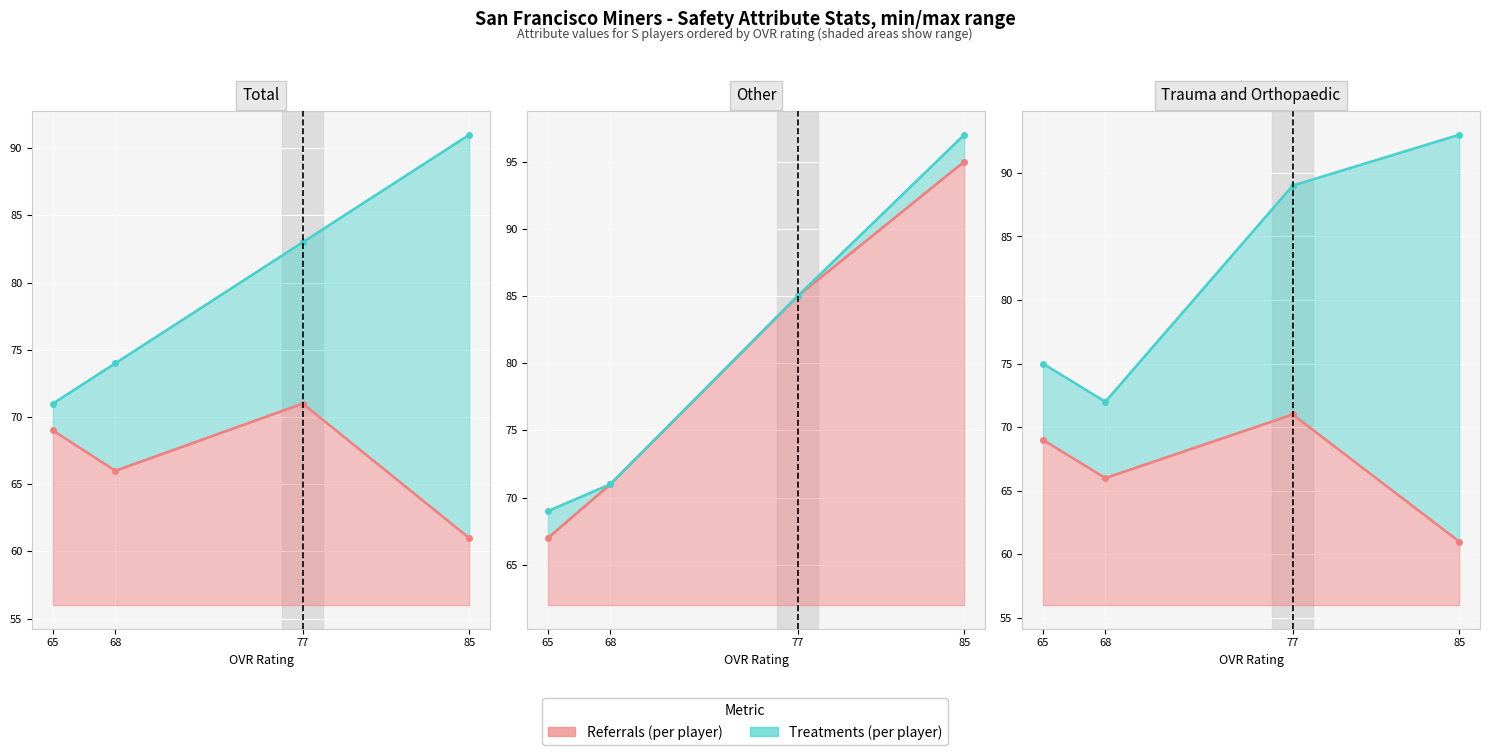

True or false: Treatments (Mental) line has a value of 21 at 68.

False